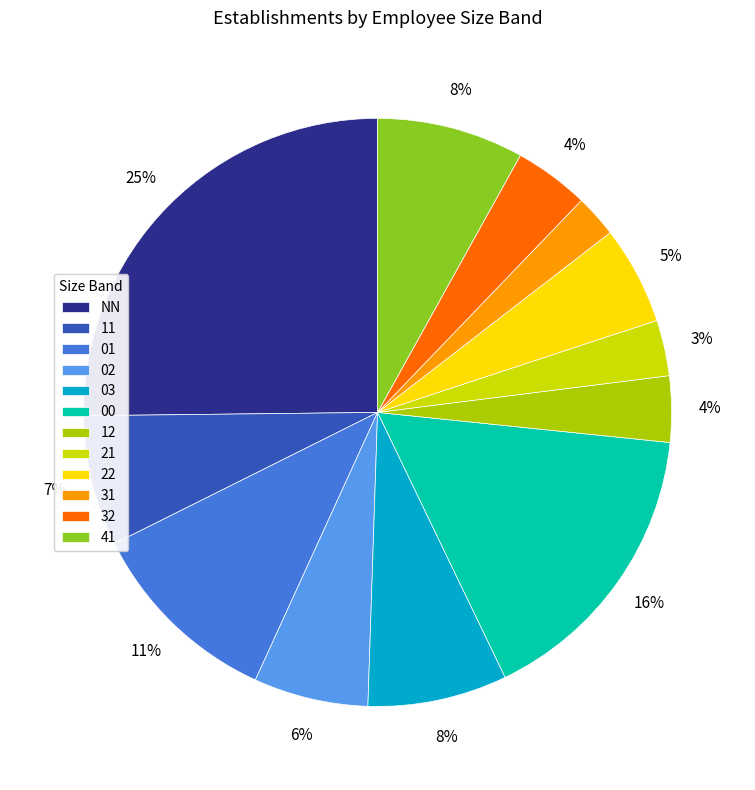

Which category has the smallest portion of the pie?

31